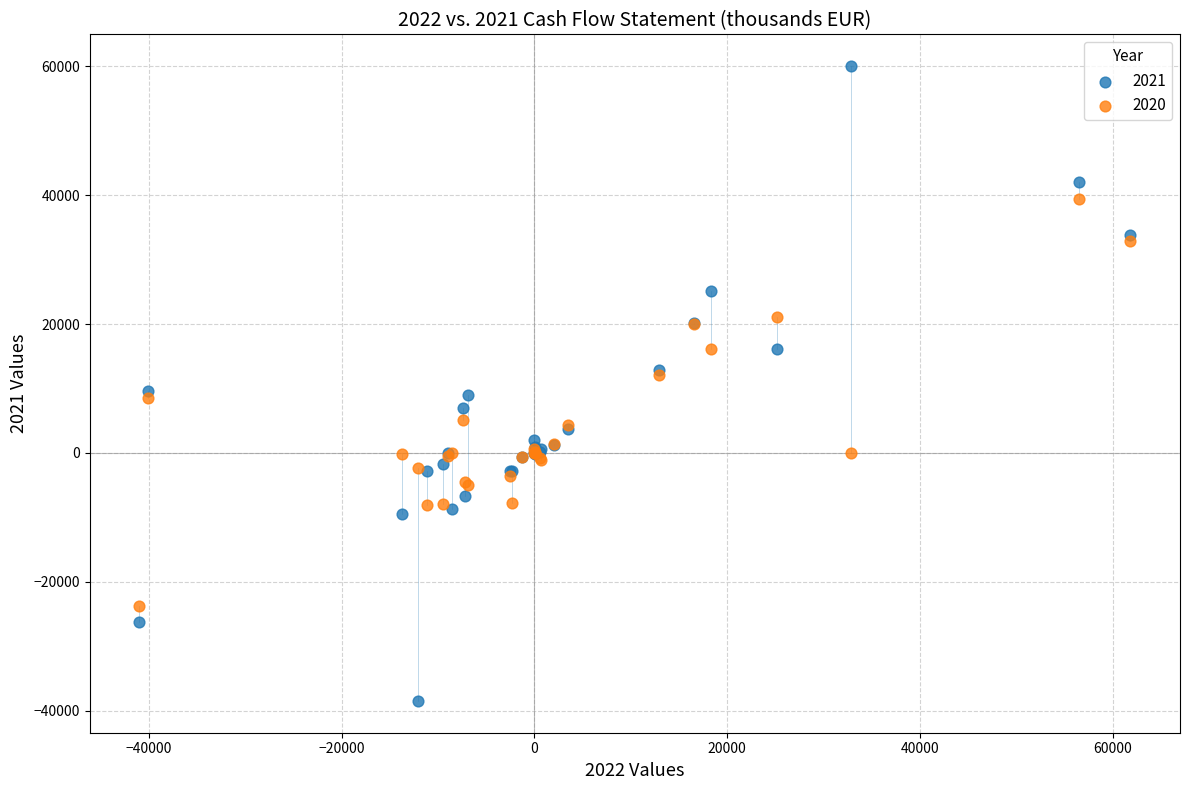

What are all the series names shown in the legend?

2021, 2020